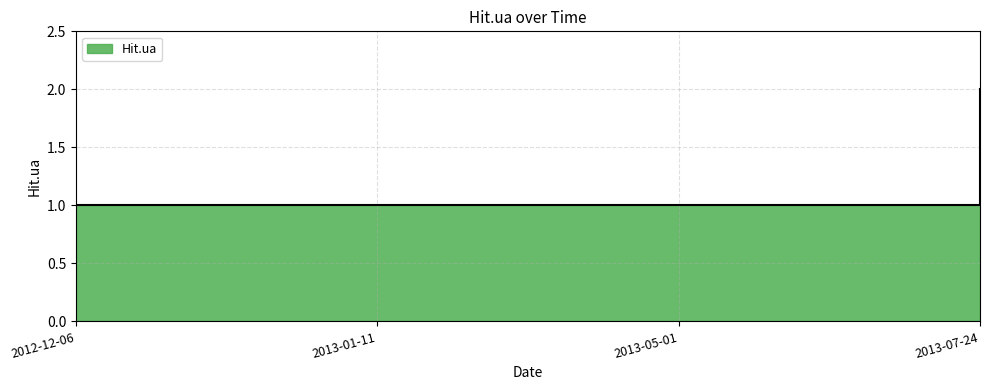

What is the difference between the maximum and minimum values?

1